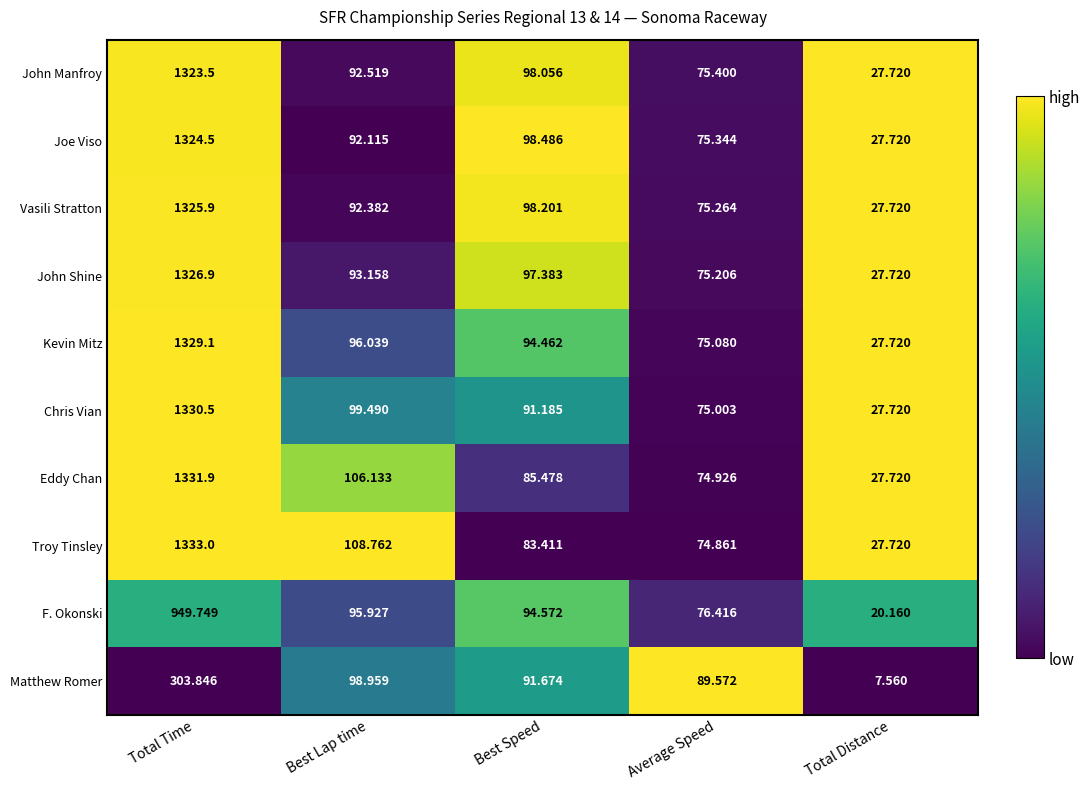

Rank the series by their maximum value, from highest to lowest.

Troy Tinsley, Eddy Chan, Chris Vian, Kevin Mitz, John Shine, Vasili Stratton, Joe Viso, John Manfroy, F. Okonski, Matthew Romer